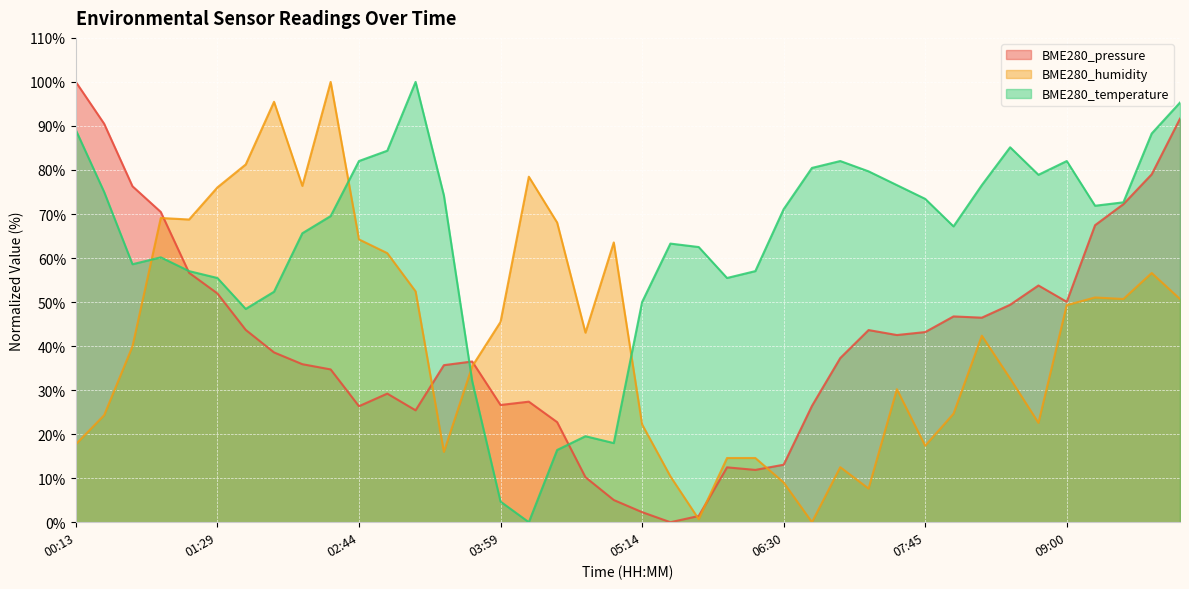

The value of BME280_pressure at 05:14 is 3.6. True or false?

False